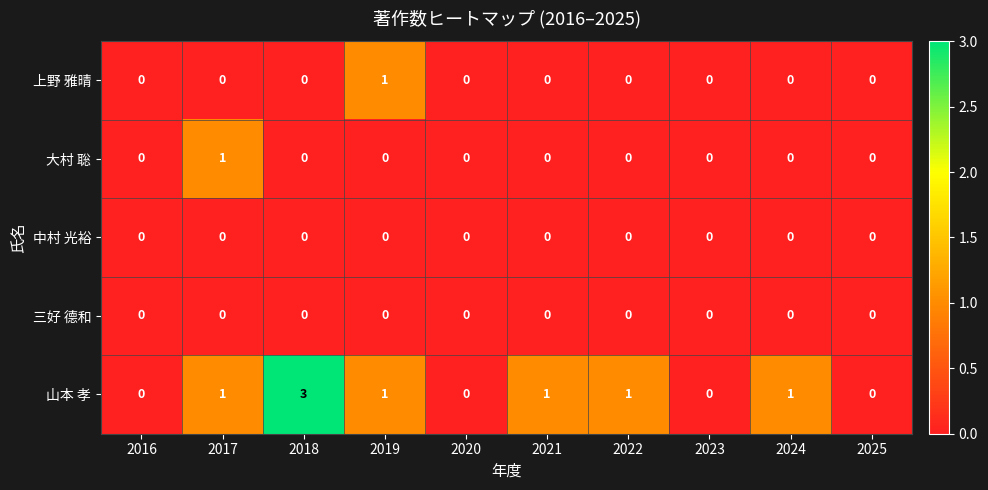

Which series has the largest range (max minus min)?

山本 孝